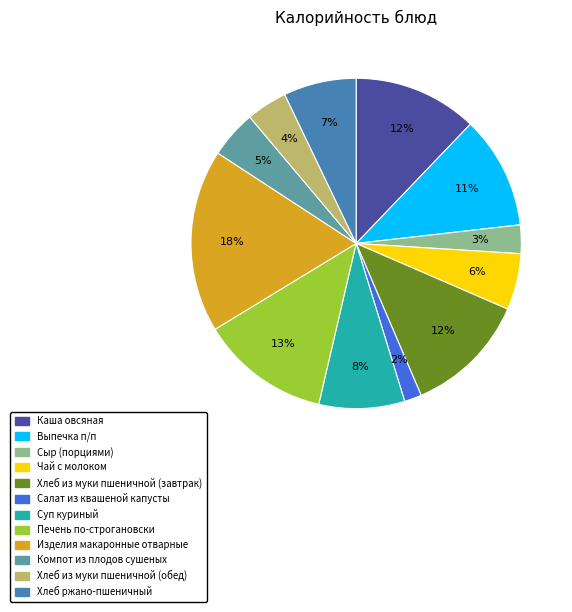

Is Суп куриный the majority of the pie?

No